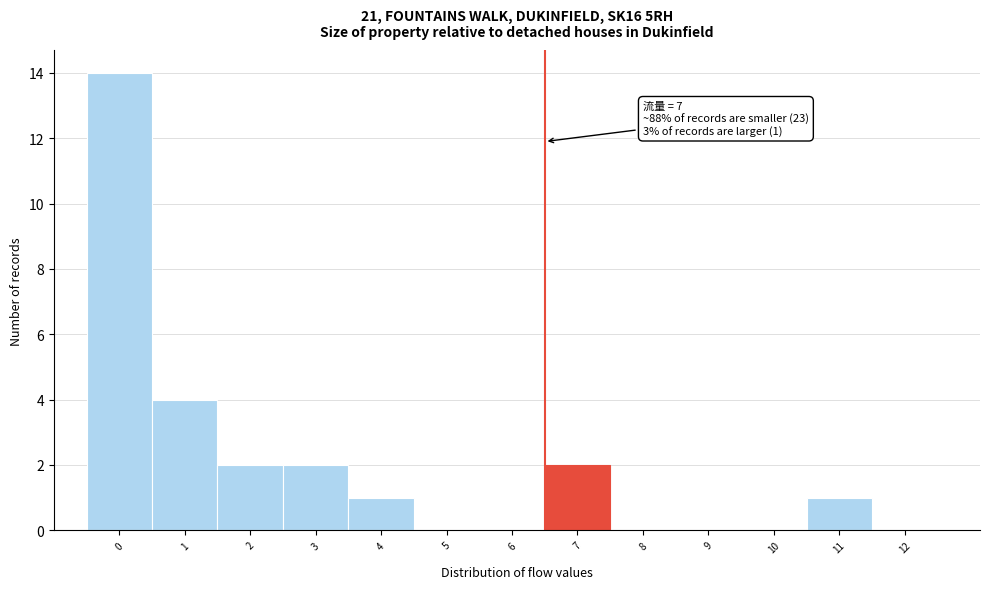

Reading left to right, list all the values displayed in this chart.

0=14	1=4	2=2	3=2	4=1	5=0	6=0	7=2	8=0	9=0	10=0	11=1	12=0